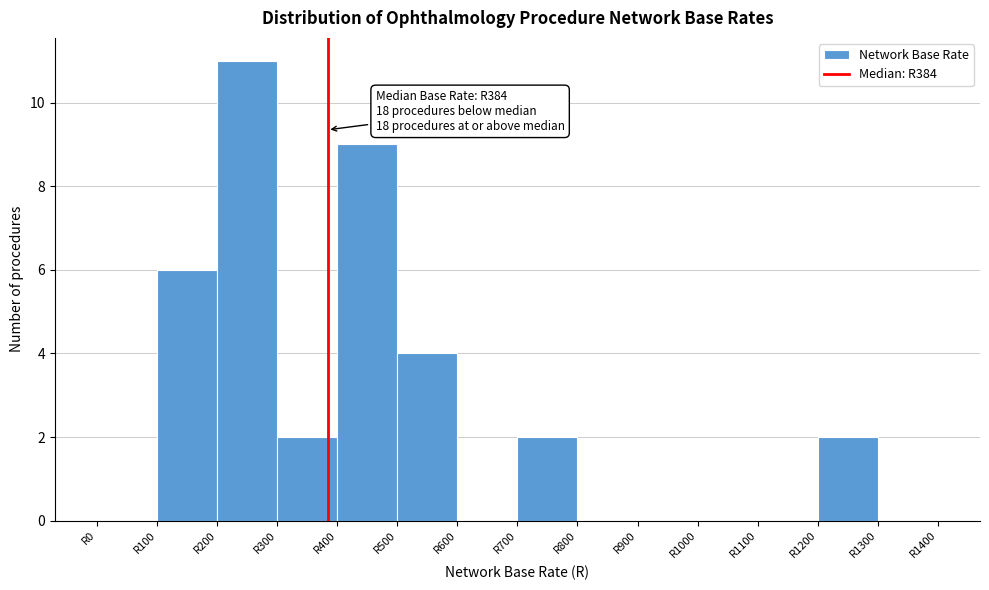

Which range on the x-axis has the tallest bar?

200 to 300